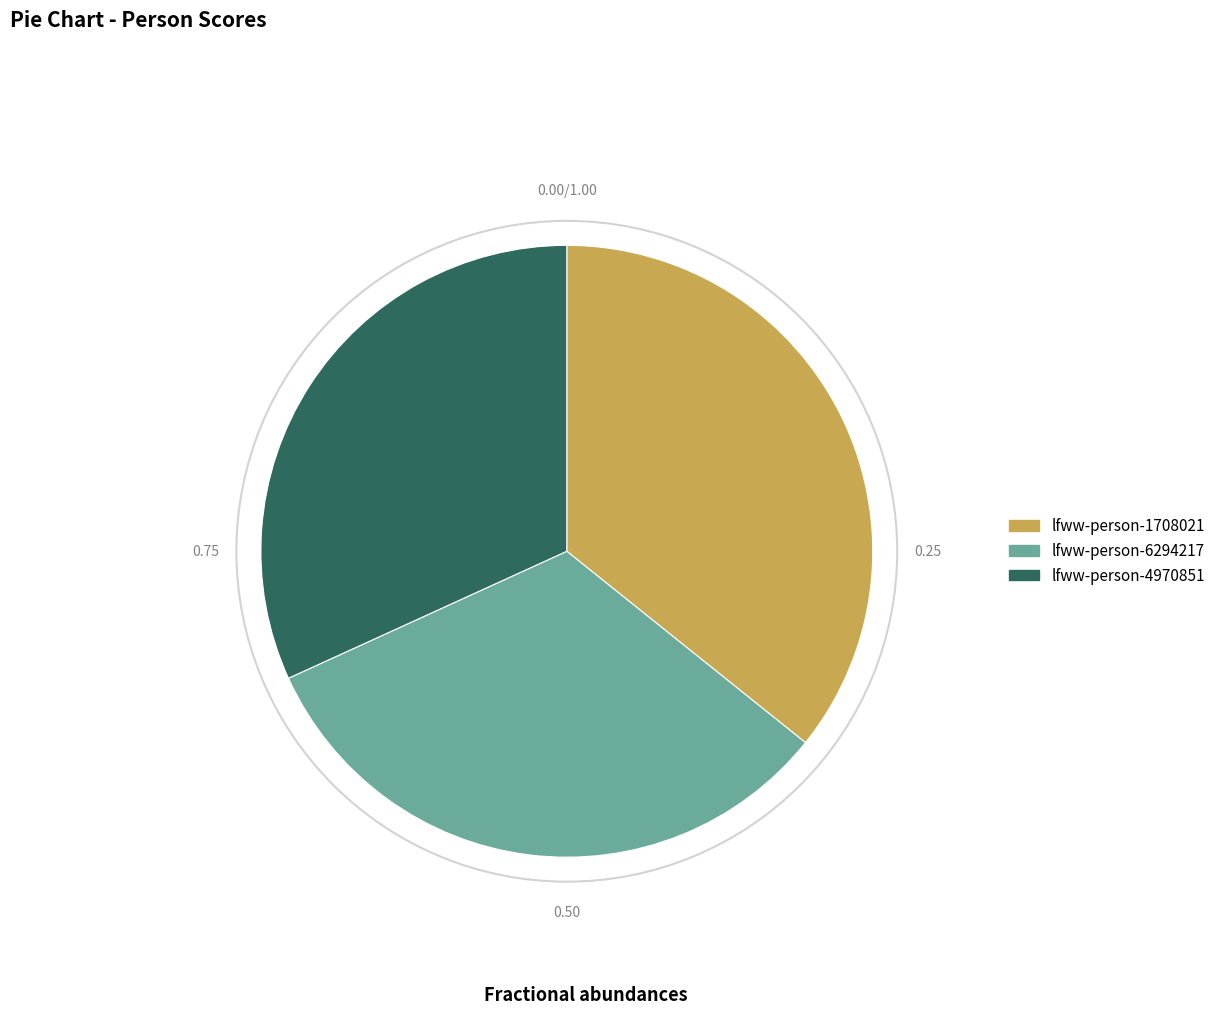

What is the smallest slice in the pie chart?

lfww-person-4970851